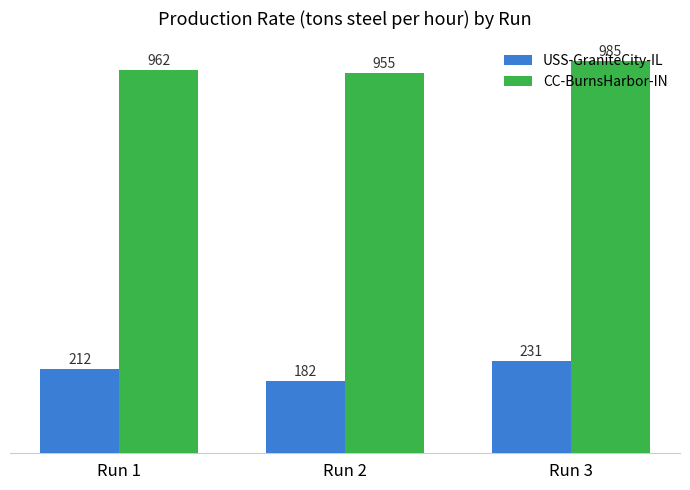

Between Run 1 and Run 2, which series saw the biggest shift?

USS-GraniteCity-IL